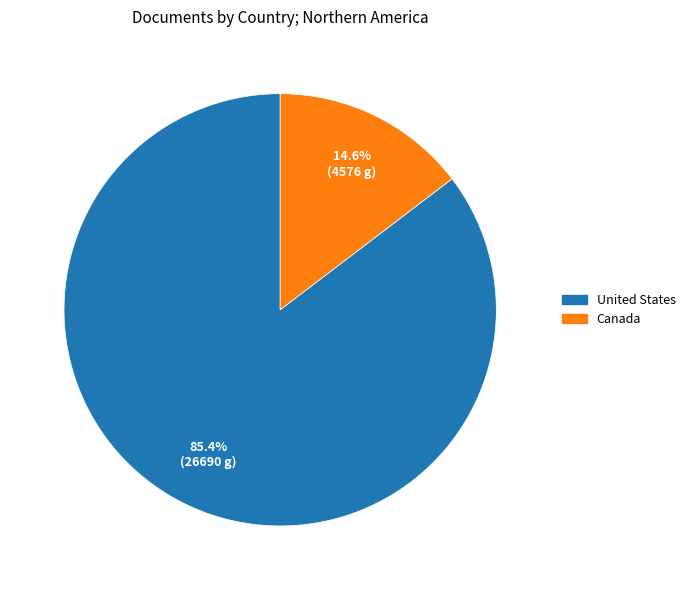

To the nearest percent, what is the difference between the largest and smallest slice percentages?

71%